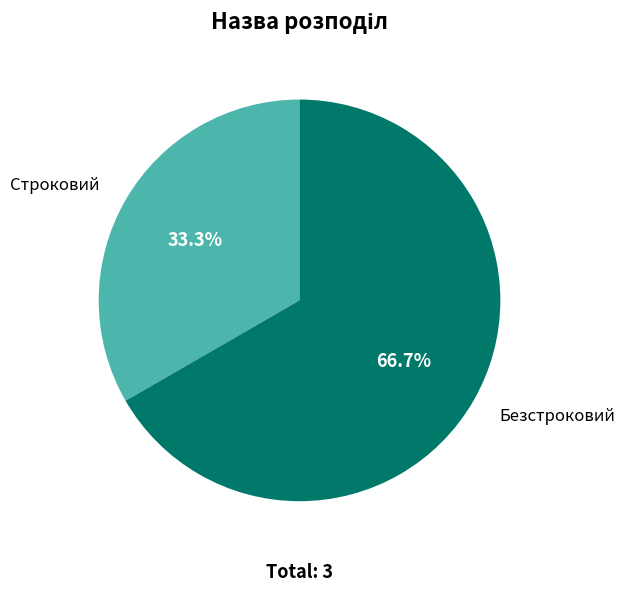

What portion of the pie excludes Безстроковий?

33.3%